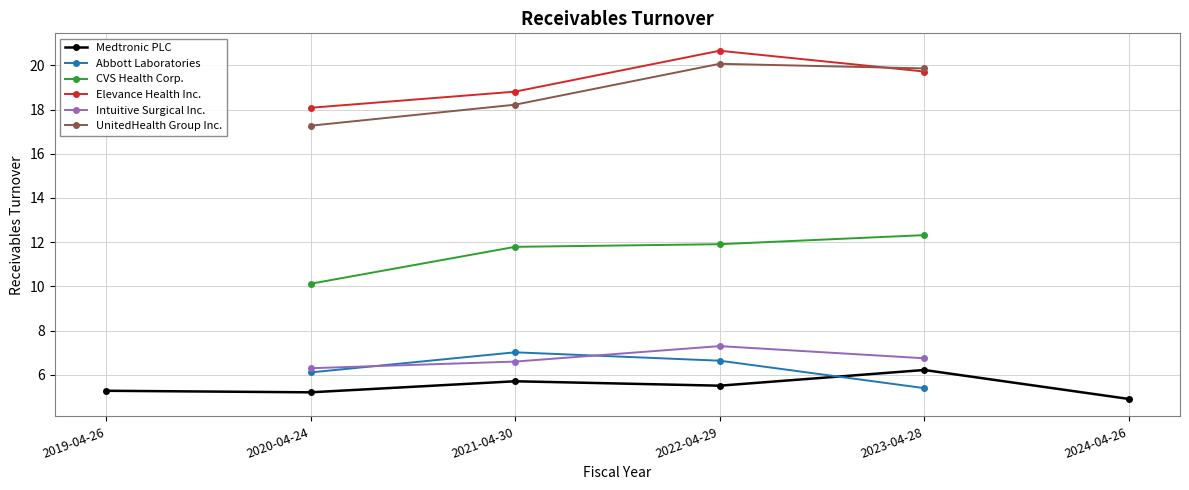

What is the sum of all CVS Health Corp. values?

46.1